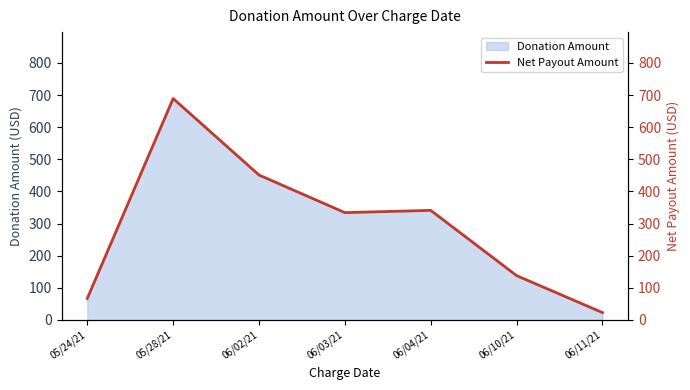

List the labels in order of value, smallest first.

06/11/21, 05/24/21, 06/10/21, 06/03/21, 06/04/21, 06/02/21, 05/28/21